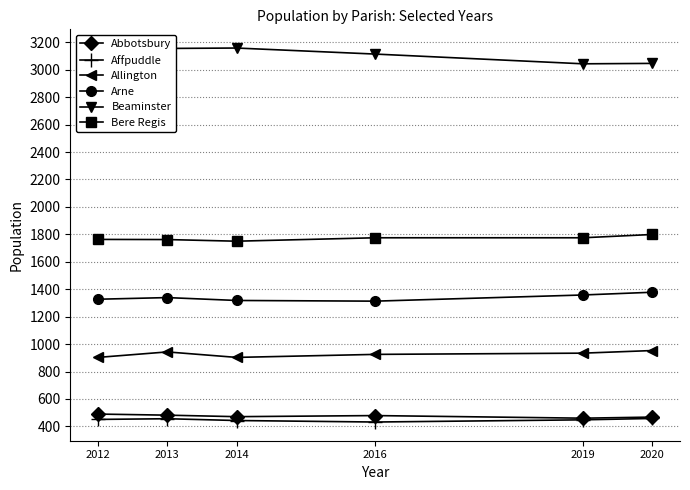

True or false: Bere Regis and Allington intersect in this chart.

False